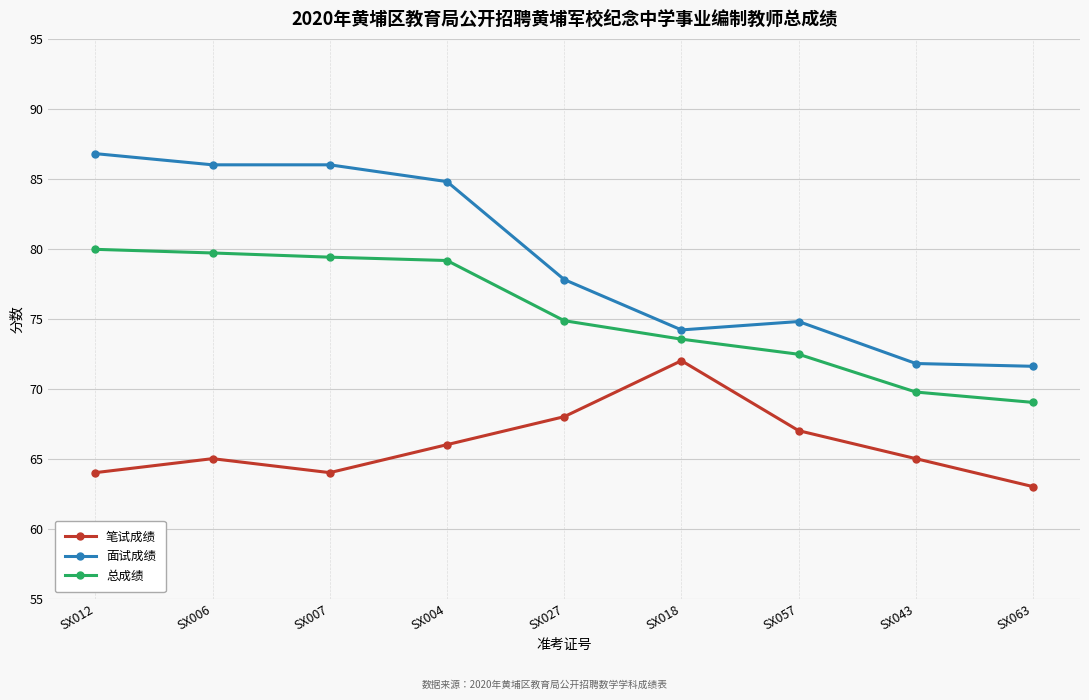

What position from the left is SX043?

8